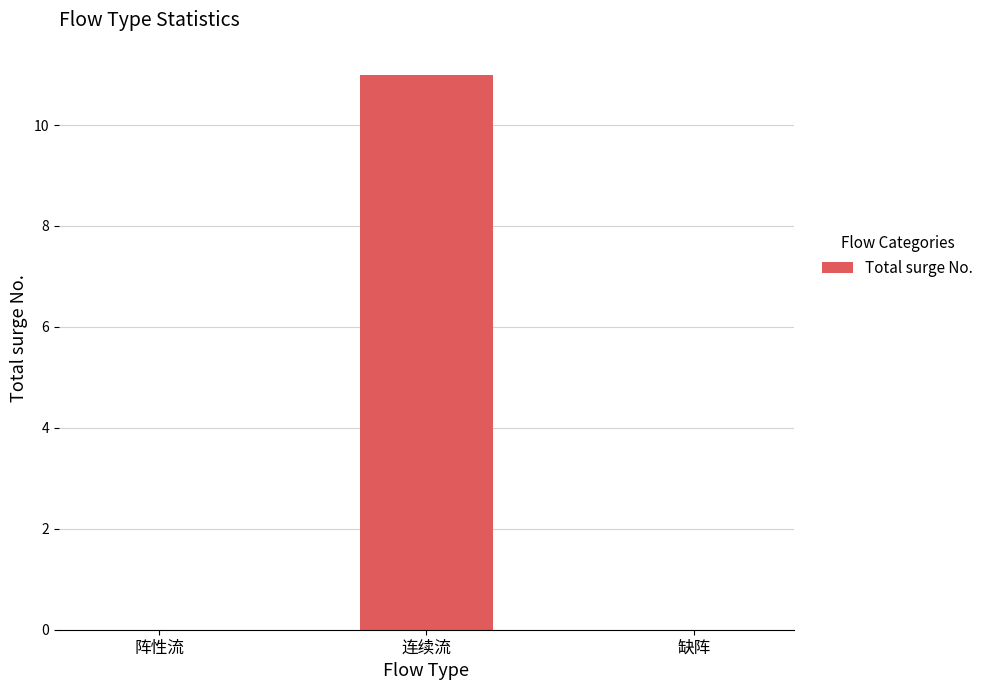

Are the bars grouped side by side (vs. stacked)?

No